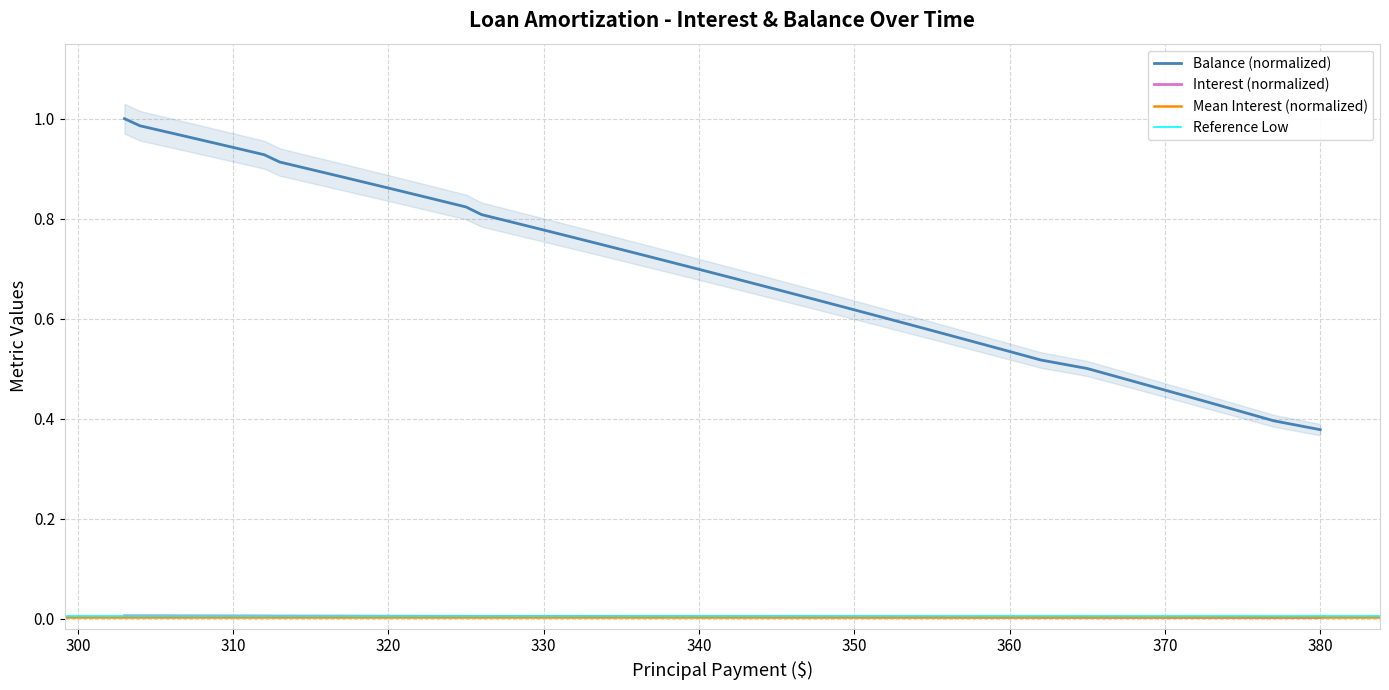

True or false: Interest (normalized) and Balance (normalized) intersect in this chart.

False